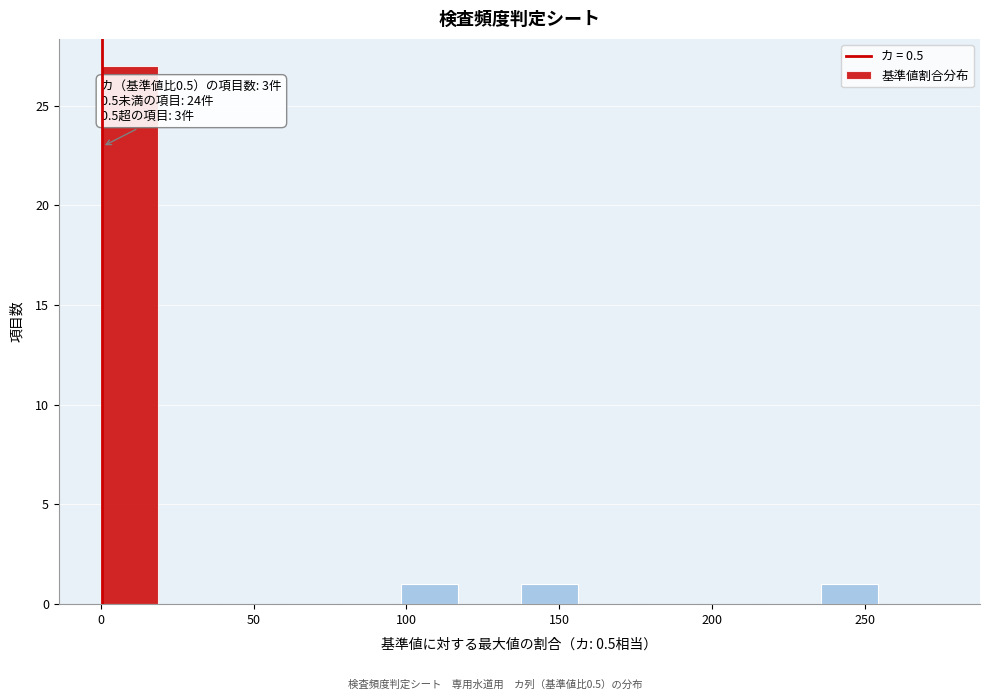

Around what value on the x-axis is the tallest bar? Give the approximate position of its centre, as read against the axis.

10